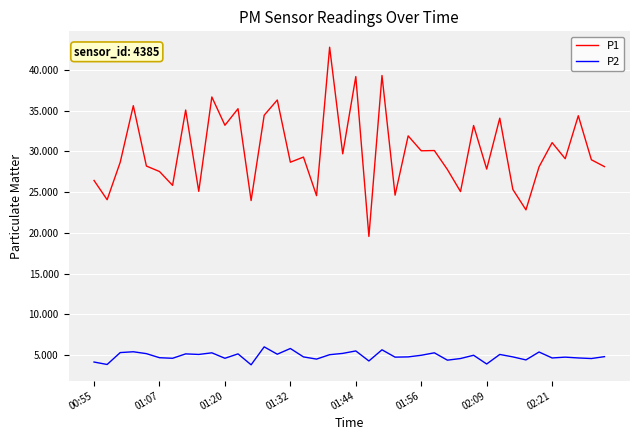

What is the difference between the maximum and minimum values in the P1 series?

23.2